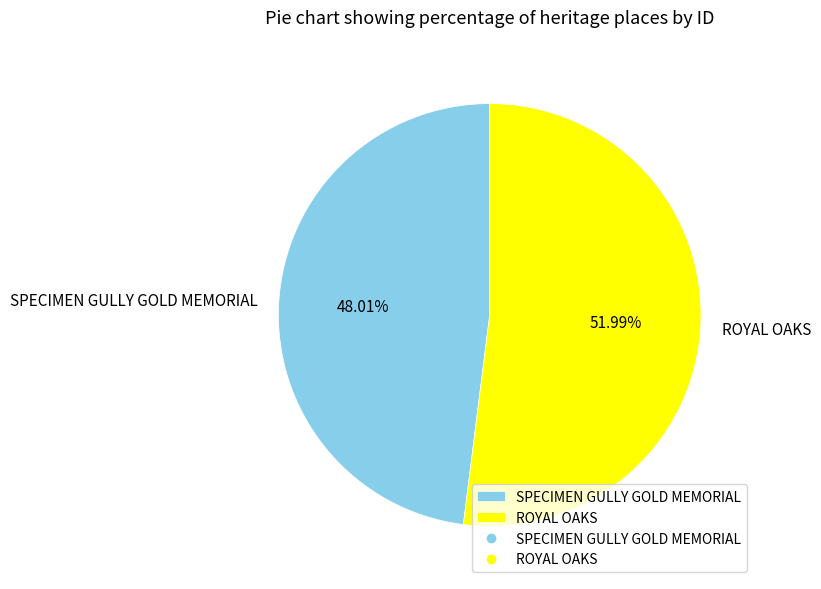

What is the smallest slice in the pie chart?

SPECIMEN GULLY GOLD MEMORIAL